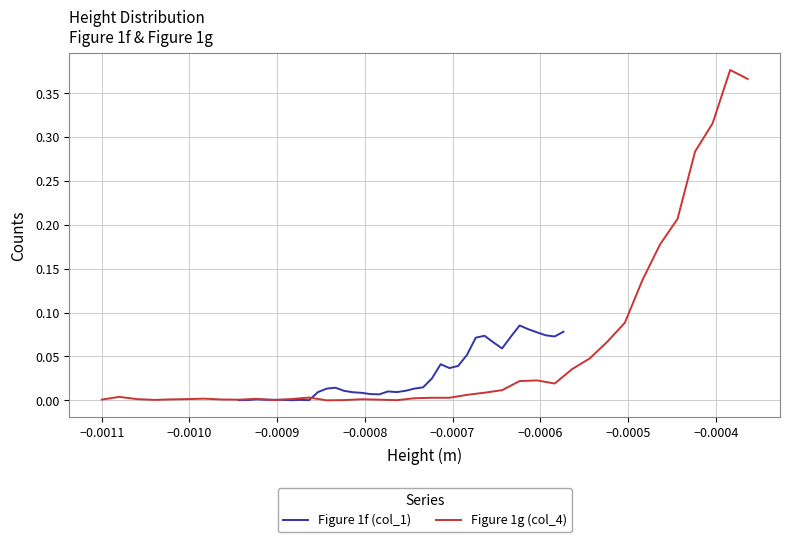

List the series in order of their overall mean, lowest first.

Figure 1f (col_1), Figure 1g (col_4)